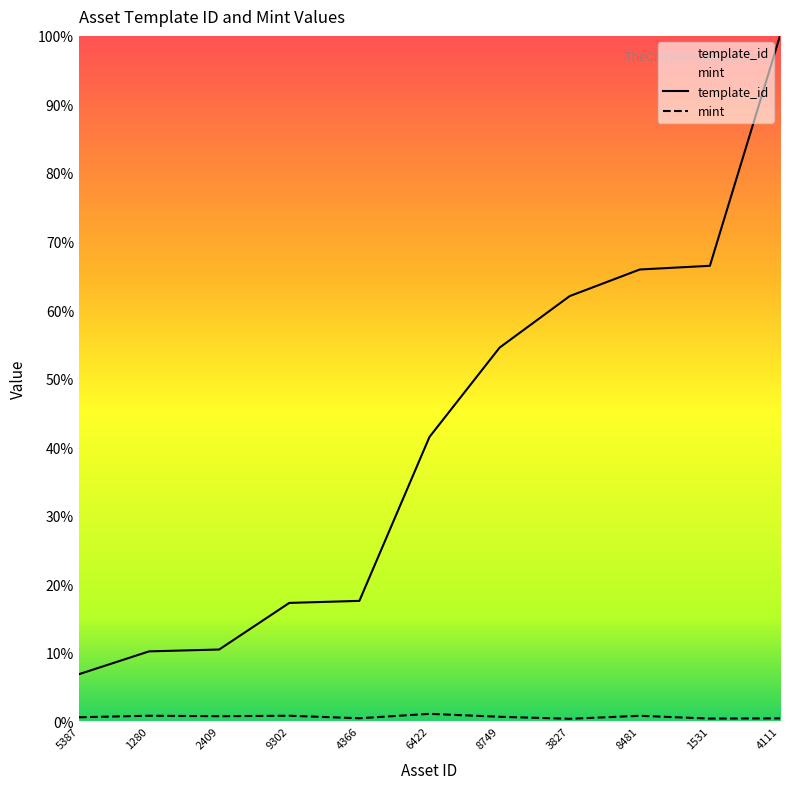

List the labels in order of template_id value, smallest first.

5387, 1280, 2409, 9302, 4366, 6422, 8749, 3827, 8481, 1531, 4111